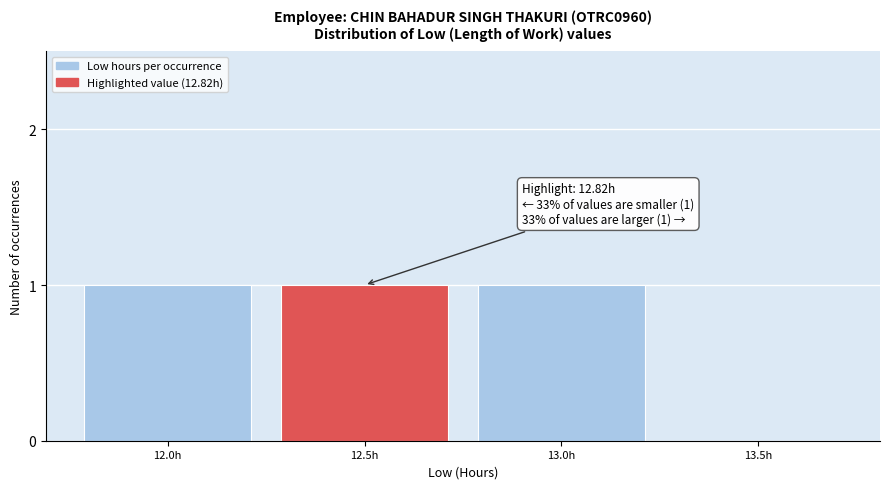

Reading right to left, transcribe all the data shown in this chart.

13.5h=0	13.0h=1	12.5h=1	12.0h=1